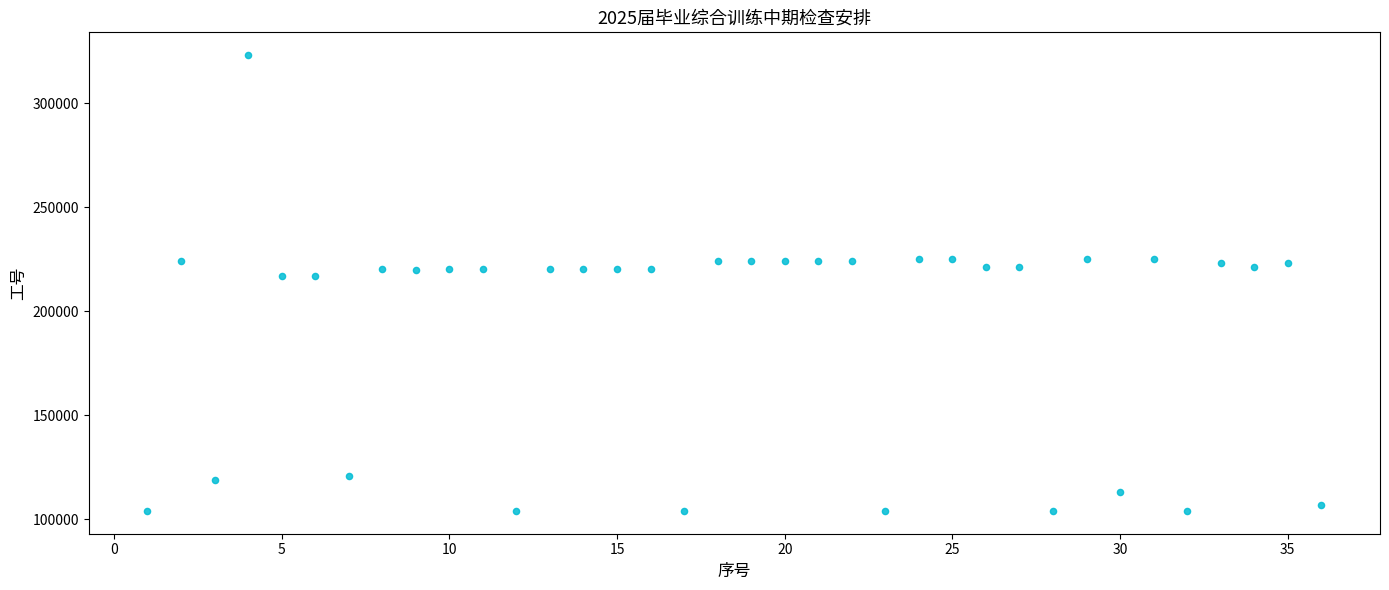

What is the range of Y values (max minus min)?

219000